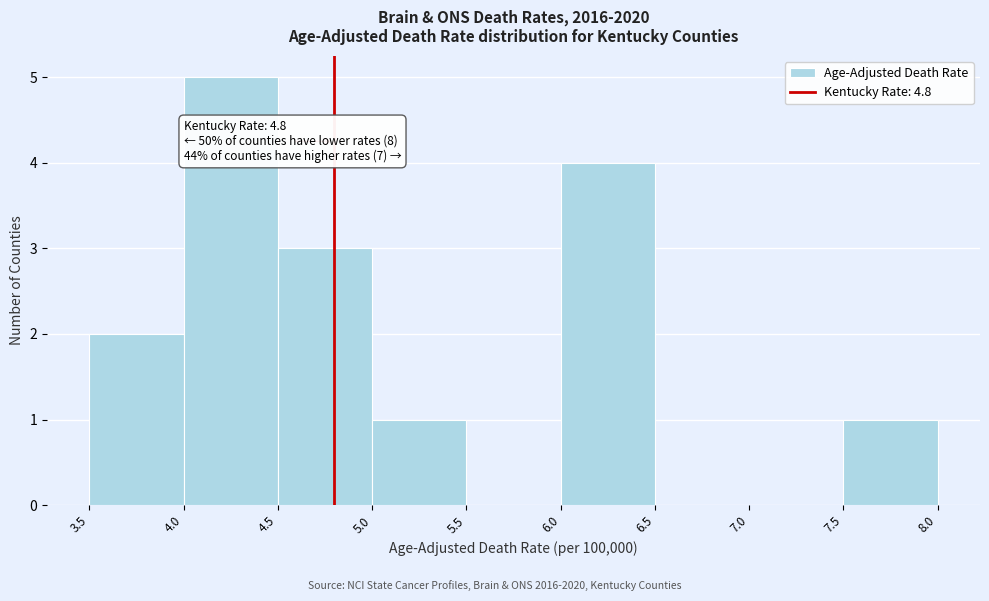

Which range on the x-axis has the tallest bar?

4.0 to 4.5